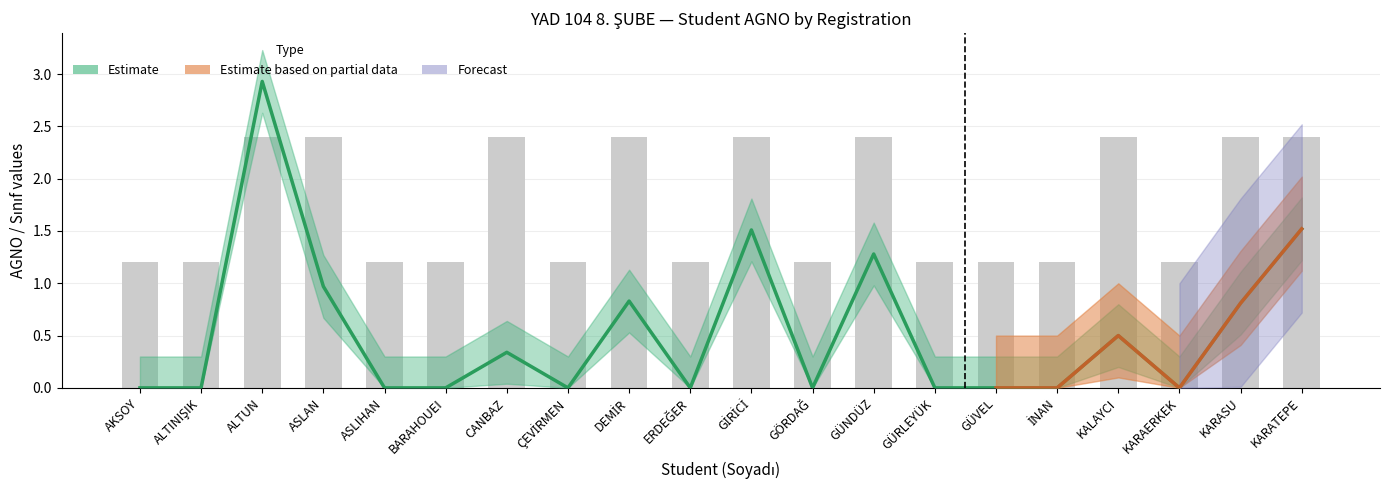

What is the value of the 11th bar from the left?

2.4